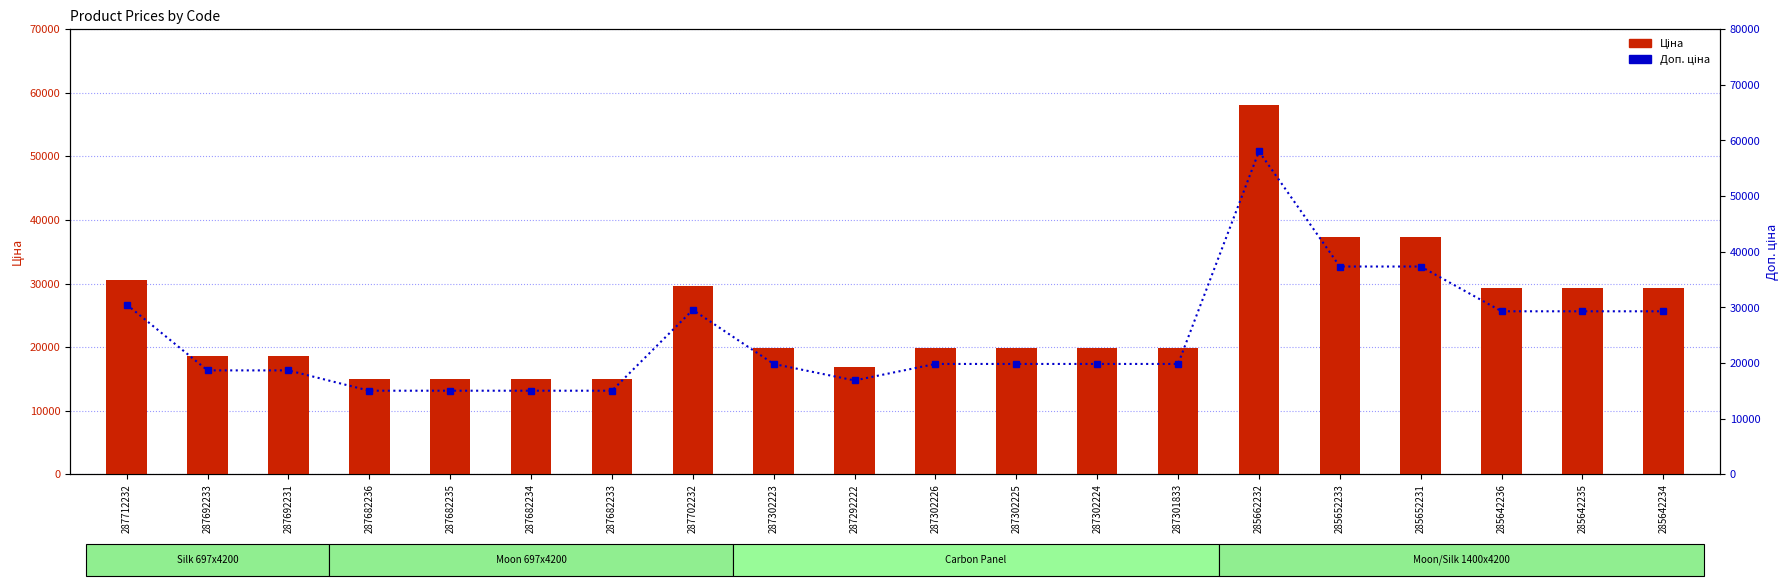

What is the average value of the Ціна series?

24705.4